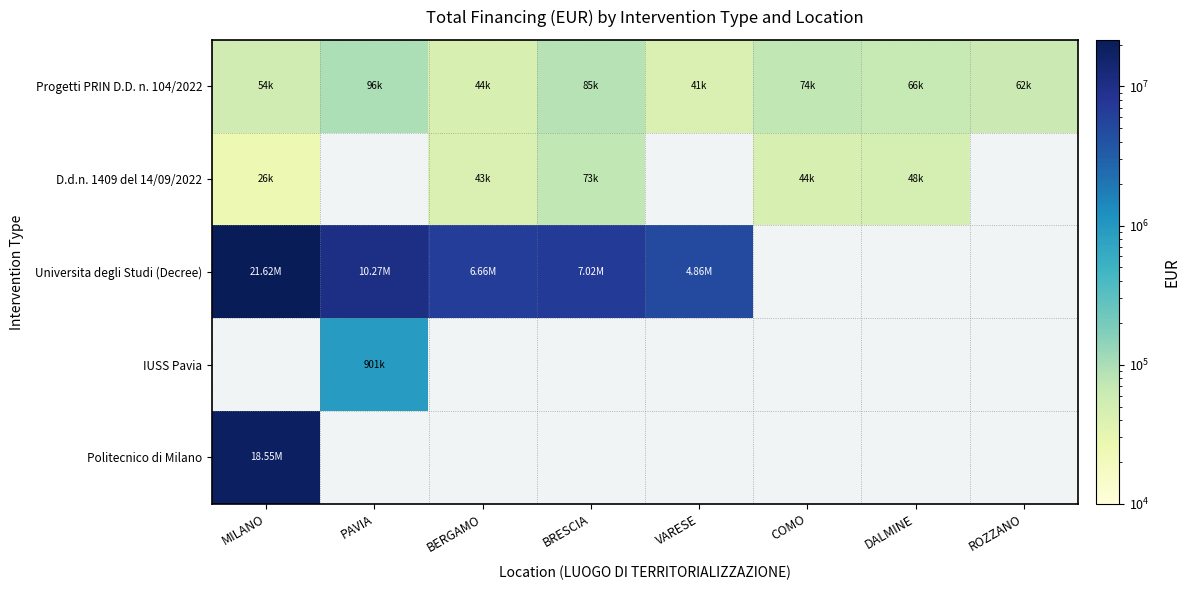

What is the greatest value displayed?

21615132.0